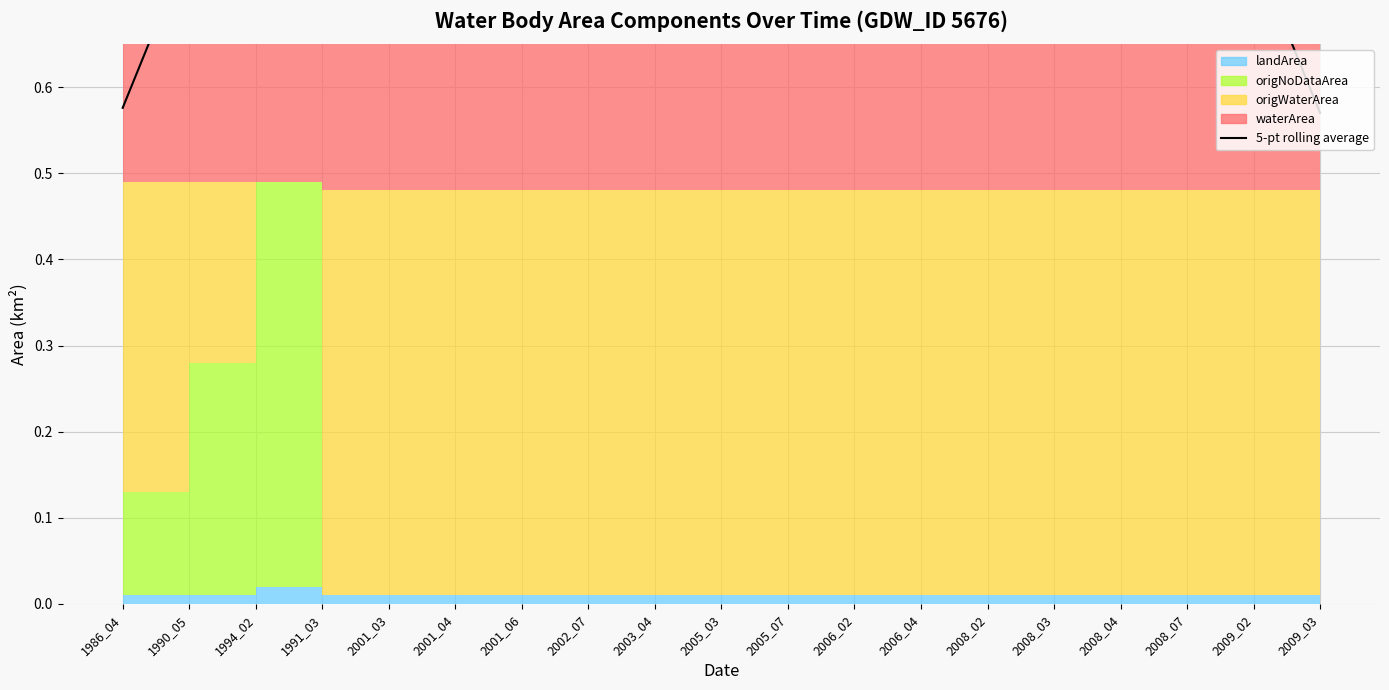

Reading right to left, what are all the values shown in this chart?

2009_03=0.6	2009_02=0.8	2008_07=0.9	2008_04=0.9	2008_03=0.9	2008_02=0.9	2006_04=0.9	2006_02=0.9	2005_07=0.9	2005_03=0.9	2003_04=0.9	2002_07=0.9	2001_06=0.9	2001_04=0.9	2001_03=1.0	1991_03=1.0	1994_02=1.0	1990_05=0.8	1986_04=0.6